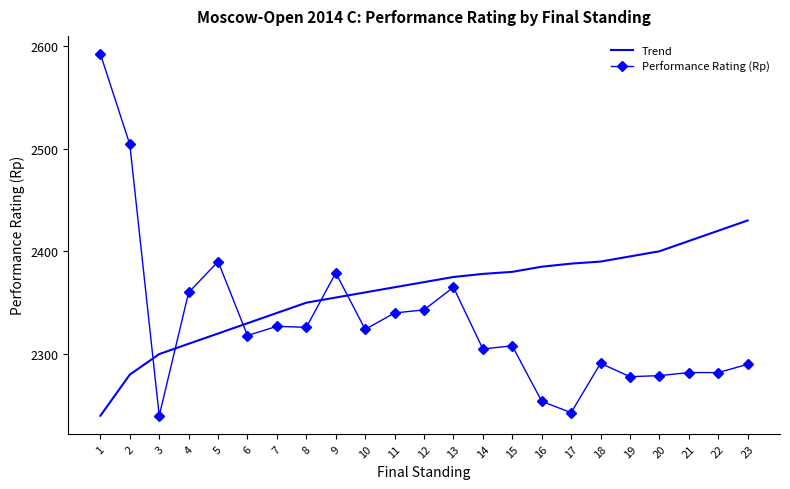

True or false: Performance Rating (Rp) has more than 2 points higher than both neighbors.

True